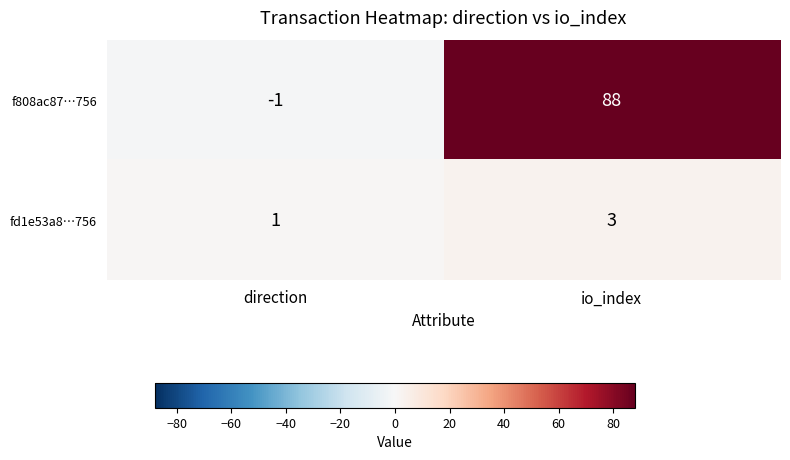

Reading left to right, list all the values displayed in this chart.

f808ac87…756: direction=-1	io_index=88
fd1e53a8…756: direction=1	io_index=3